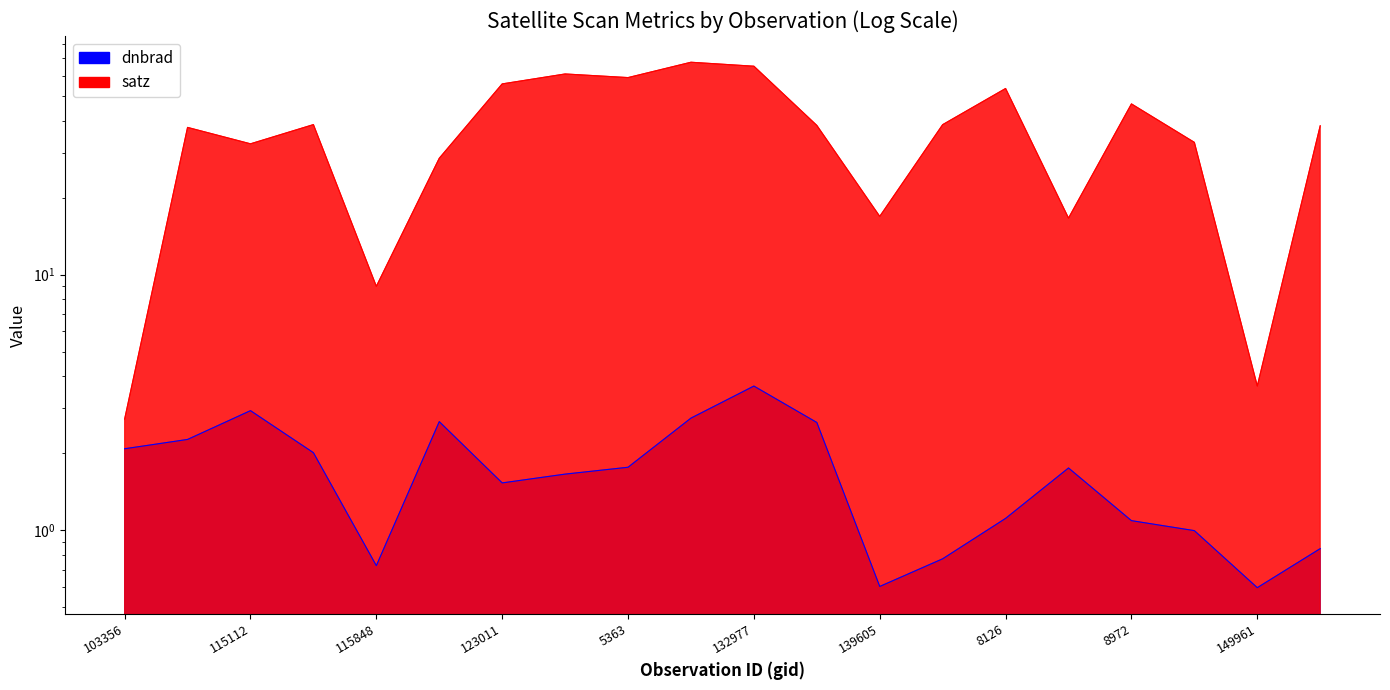

Where is the first local minimum for dnbrad?

115848